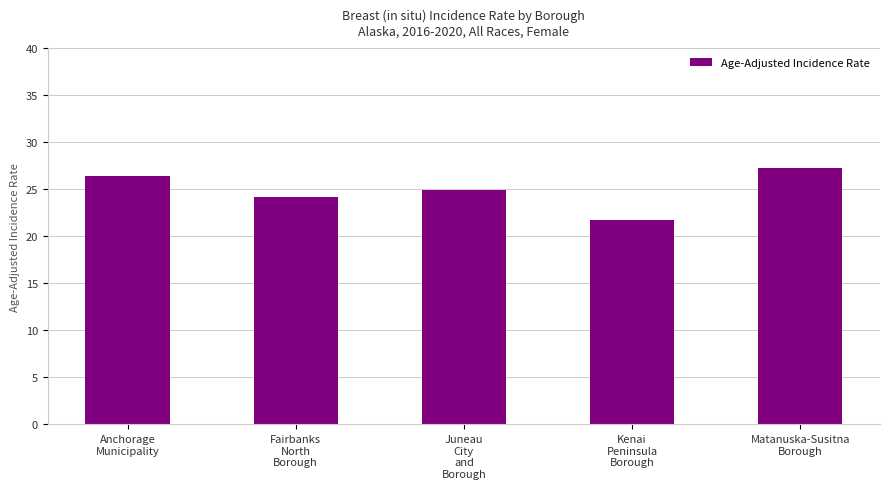

What is the difference between the second highest and second lowest values?

2.2